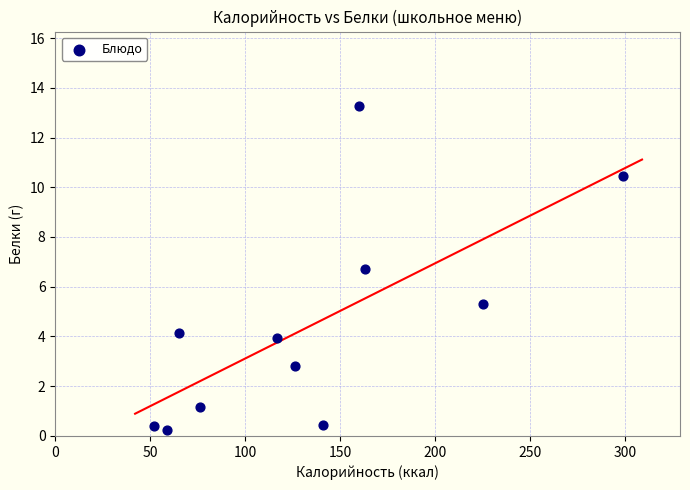

What is the range of X values (max minus min)?

247.0